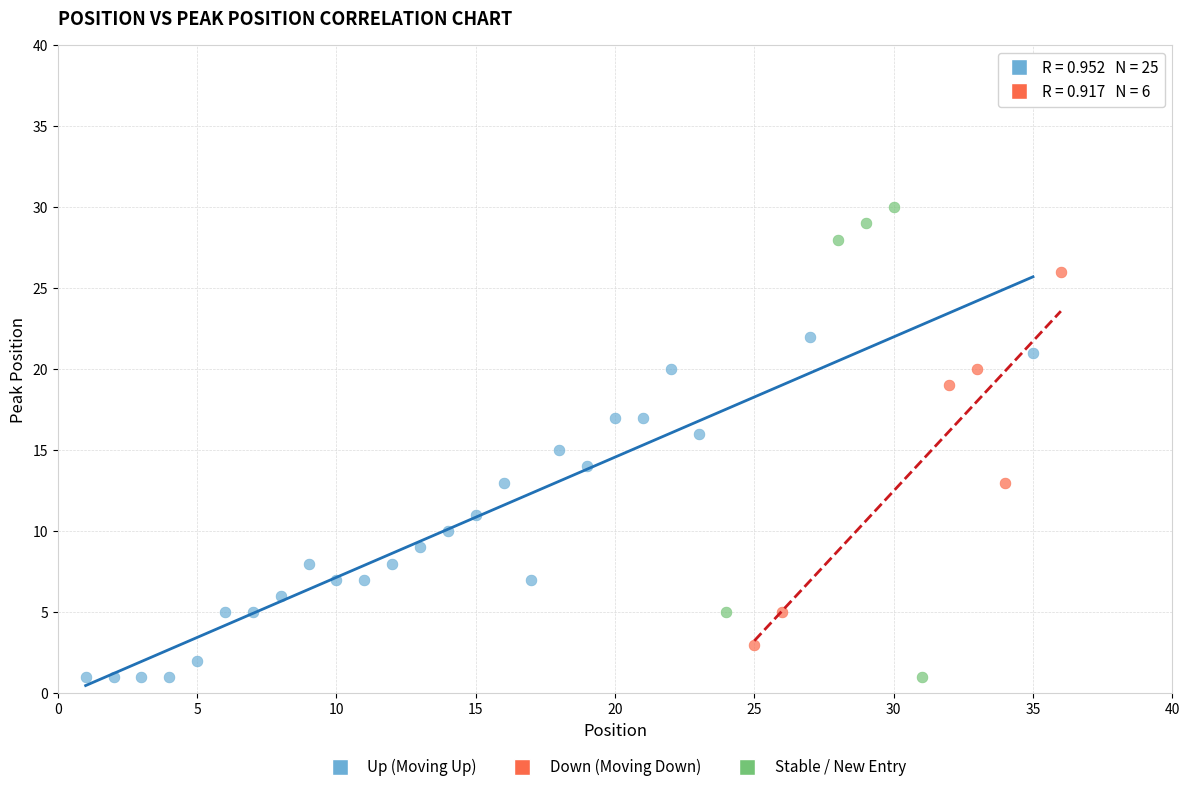

Which series has the widest spread of Y values?

Stable / New Entry